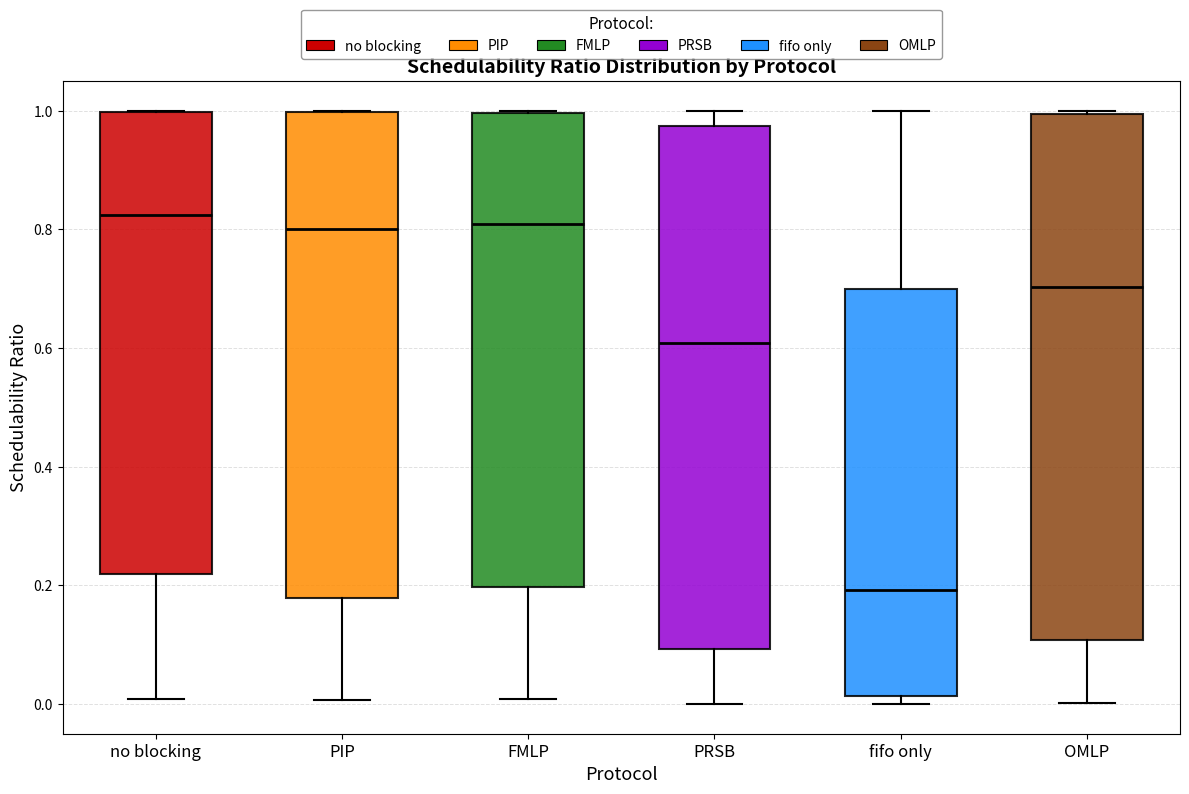

Reading left to right, read every box against the y-axis: the position of its median line, the range the box covers, and the ends of its whiskers. The values are not printed on the chart, so give them approximately, as read against the axis.

no blocking: median 0.82, box 0.22 to 1.00, whiskers 0.00 to 1.00
PIP: median 0.80, box 0.18 to 1.00, whiskers 0.00 to 1.00
FMLP: median 0.80, box 0.20 to 1.00, whiskers 0.00 to 1.00
PRSB: median 0.60, box 0.10 to 0.98, whiskers 0.00 to 1.00
fifo only: median 0.20, box 0.02 to 0.70, whiskers 0.00 to 1.00
OMLP: median 0.70, box 0.10 to 1.00, whiskers 0.00 to 1.00 (just above the box's upper edge)